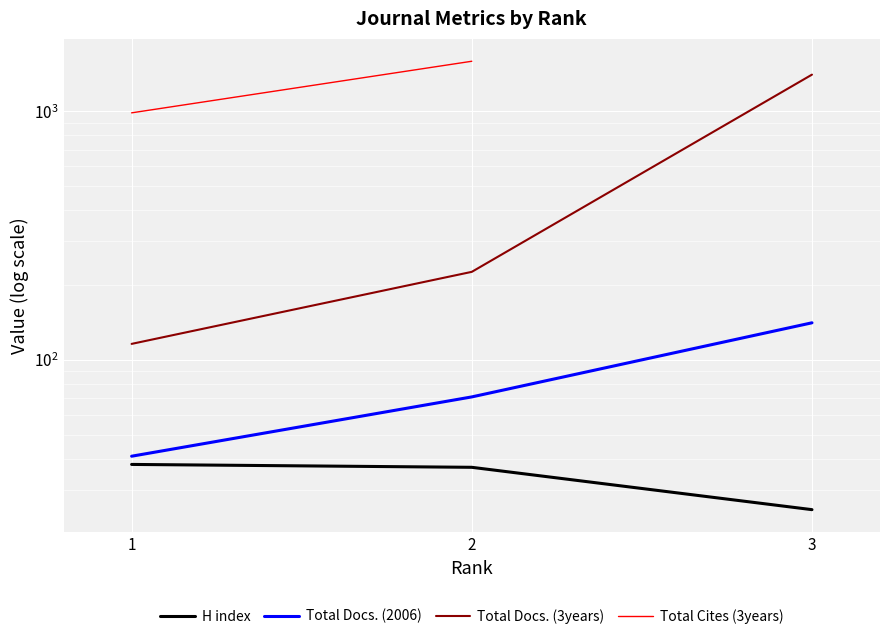

True or false: Total Docs. (3years) has a value of 116.0 at 1.

True